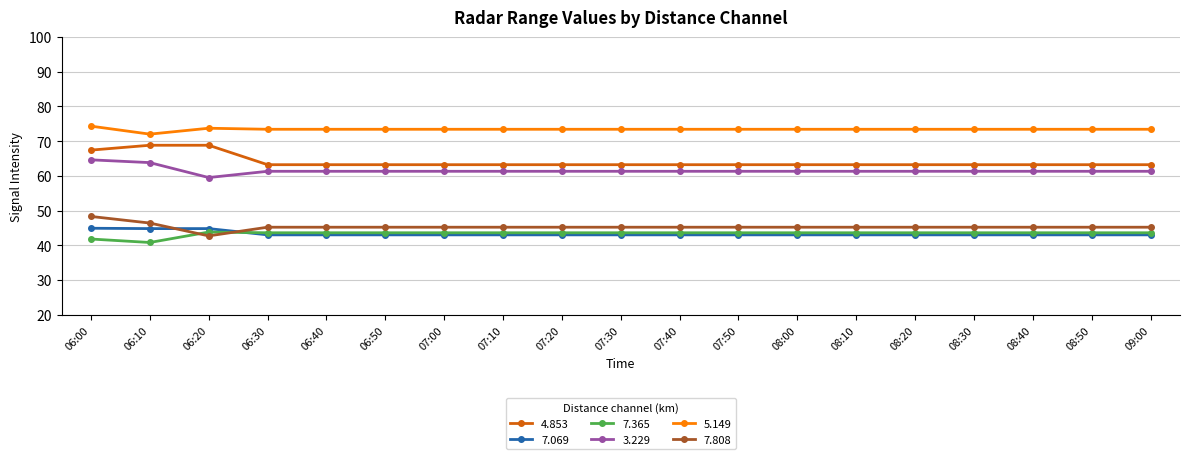

True or false: 5.149 has more than 0 points higher than both neighbors.

True